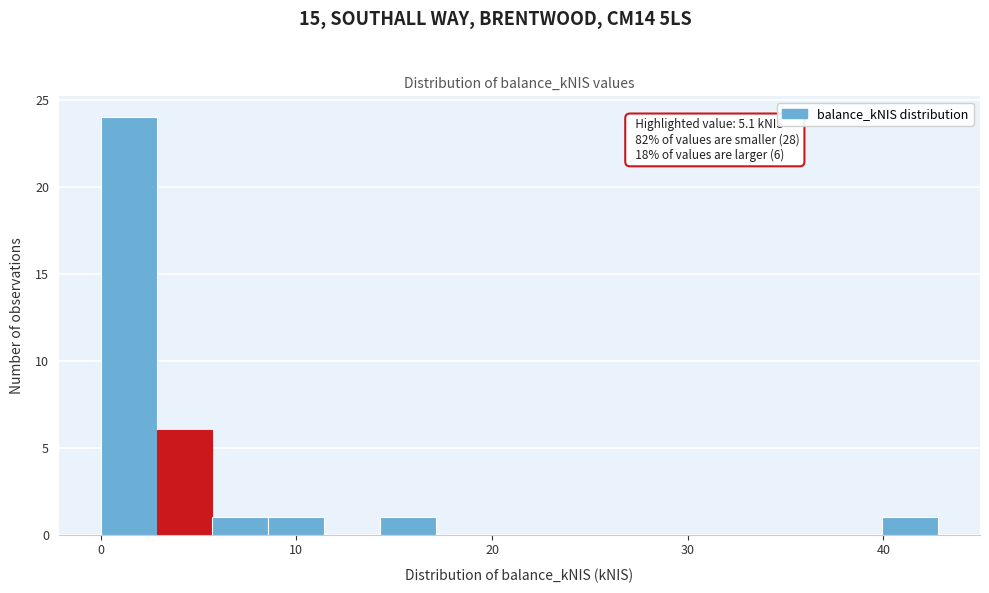

Around what value on the x-axis is the tallest bar? Give the approximate position of its centre, as read against the axis.

1